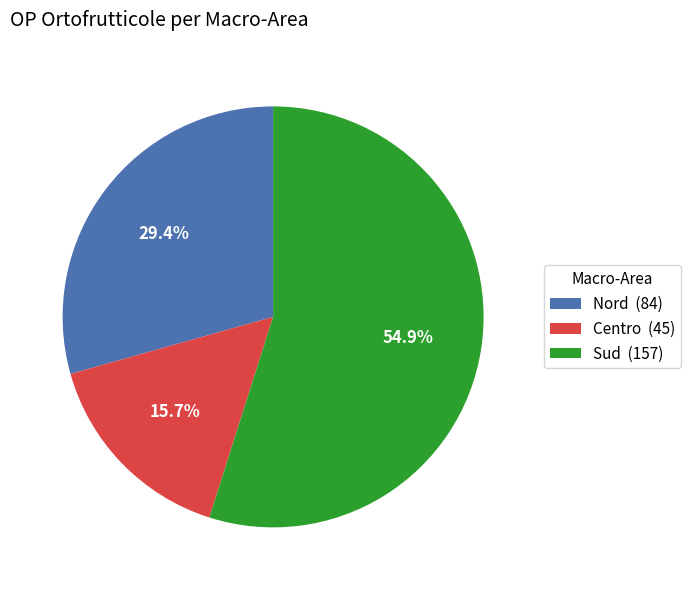

Does any single category account for the majority?

Yes